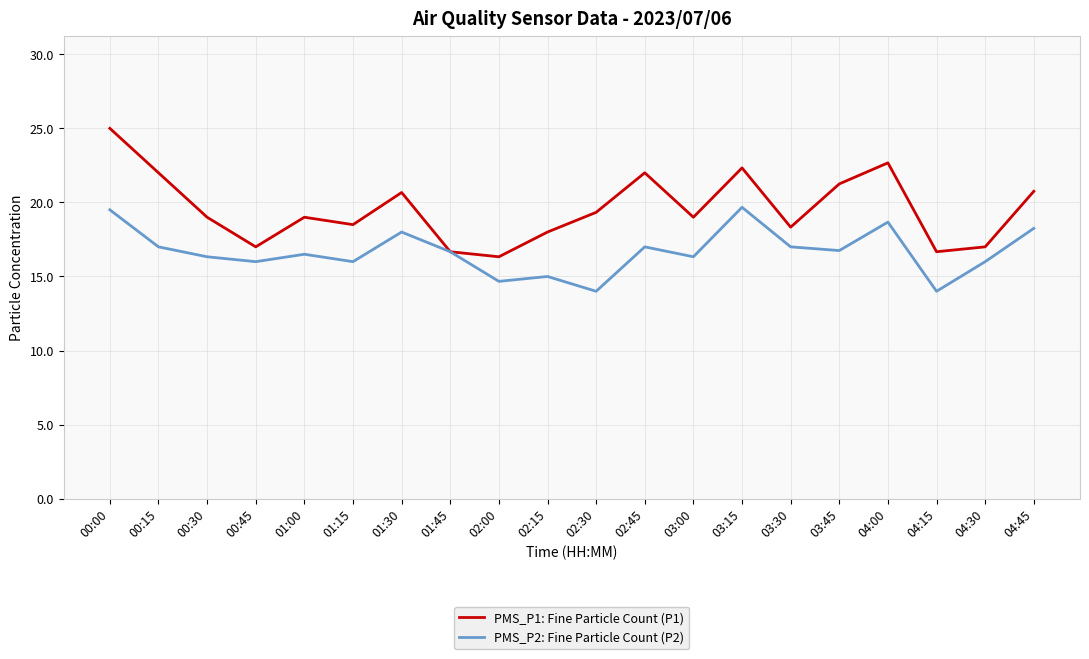

What is the difference between the maximum and minimum values in the PMS_P1: Fine Particle Count (P1) series?

8.7